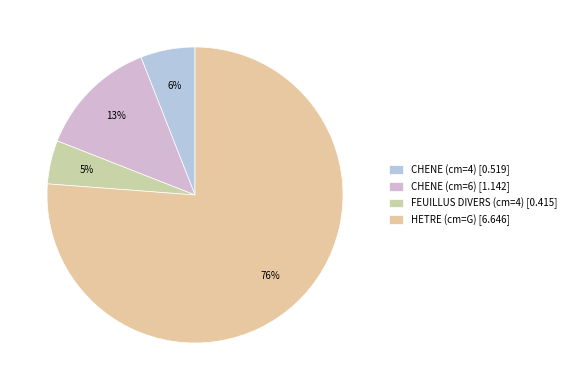

Is the sum of CHENE (cm=4) and FEUILLUS DIVERS (cm=4) greater than half?

No